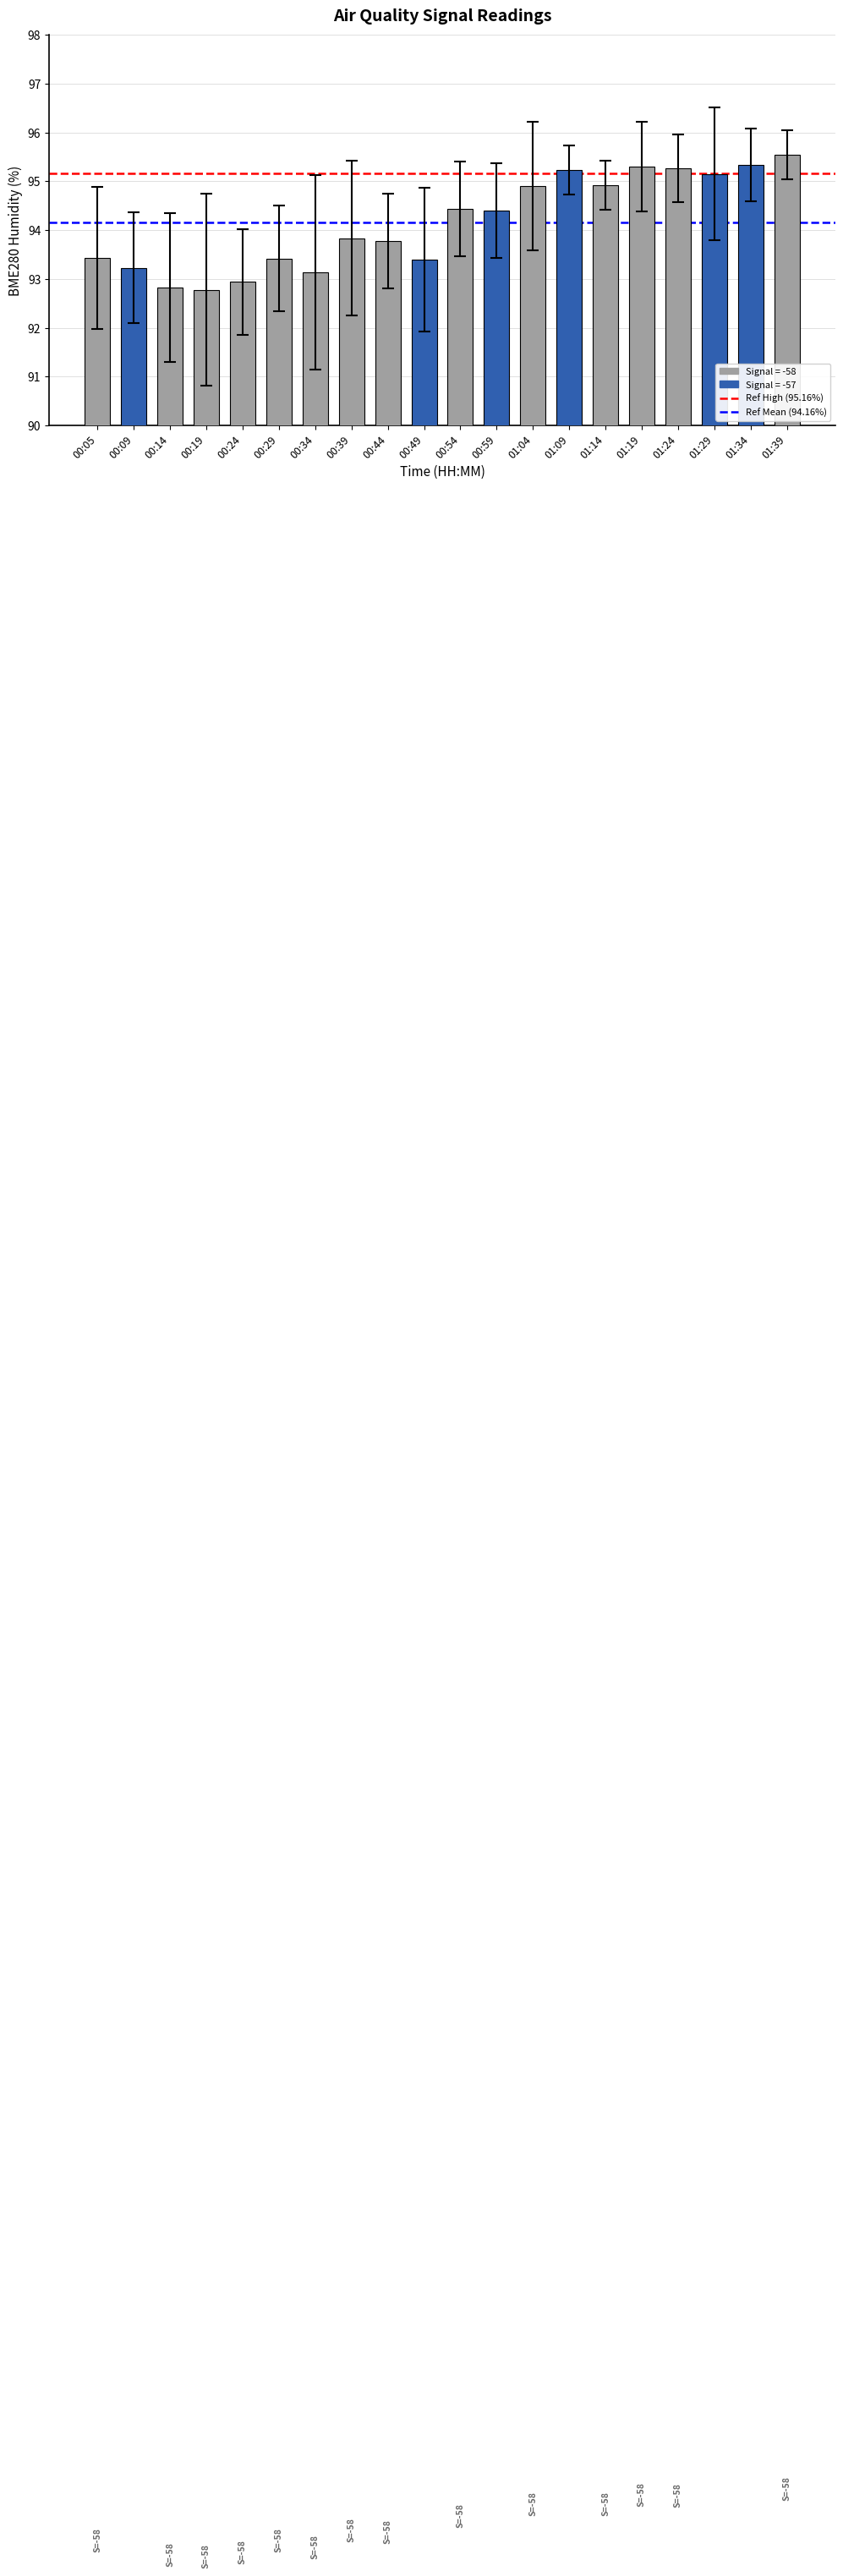

How many data points are above 94?

10